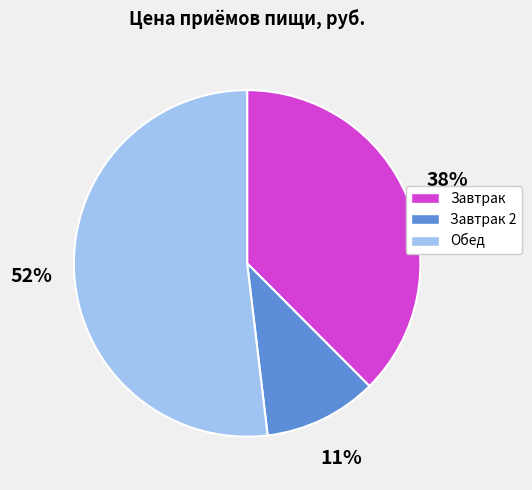

Rank the categories by value from lowest to highest.

Завтрак 2, Завтрак, Обед